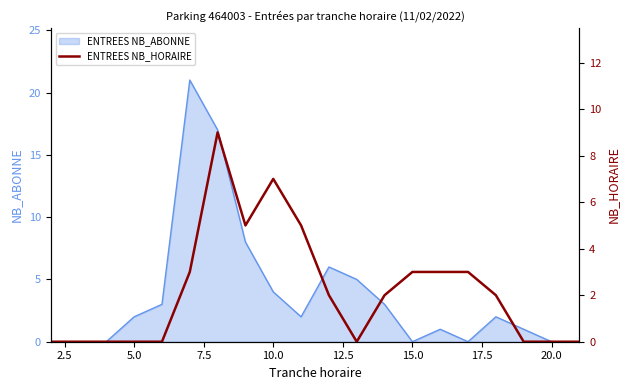

True or false: ENTREES NB_ABONNE has a value of -9 at 20.0.

False